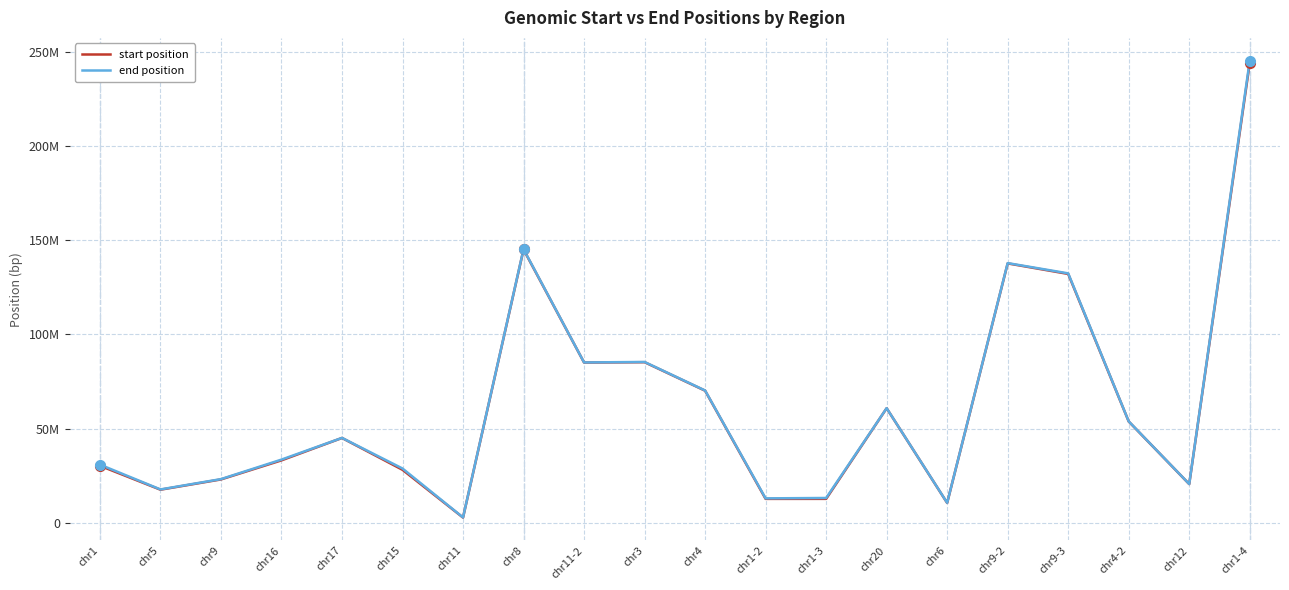

At which label does start first exceed 45083098?

chr8